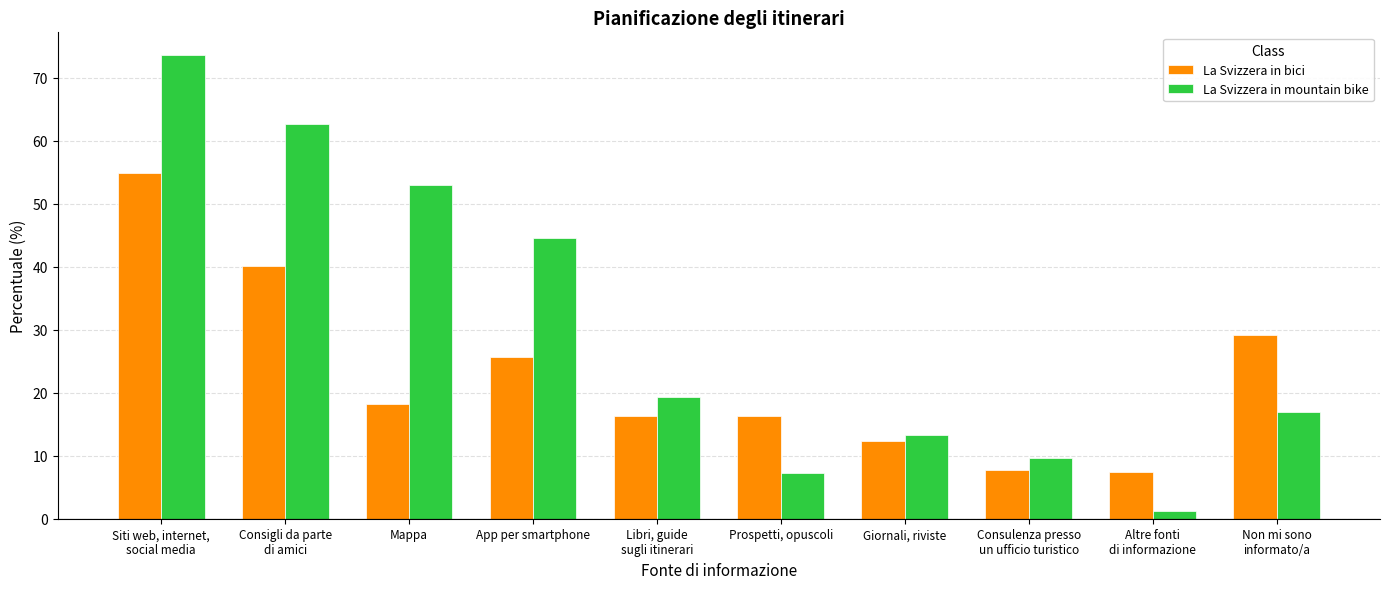

What is the minimum value shown in the chart?

1.2